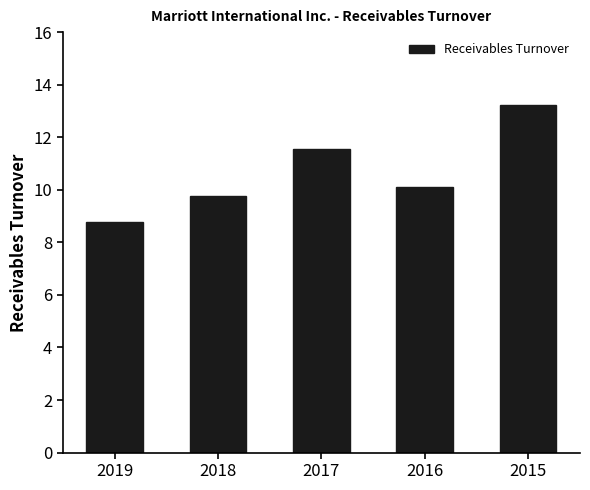

The chart shows a value of 2.8 at 2018. True or false?

False